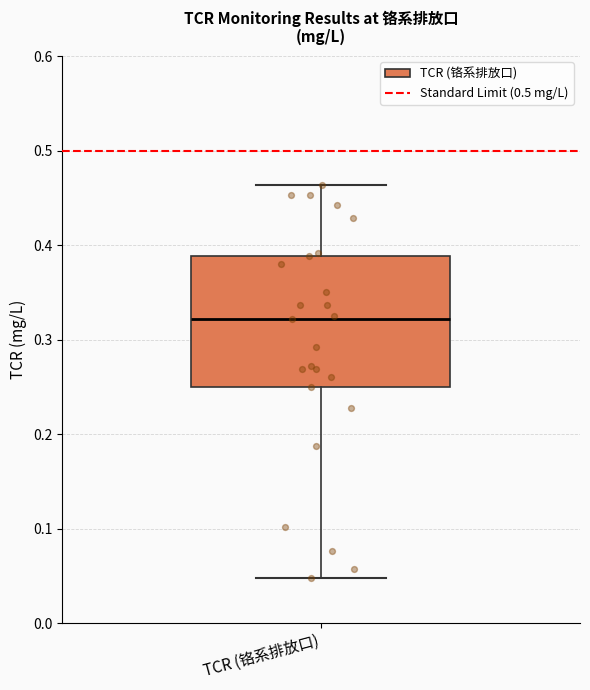

Transcribe this box plot: give where the median line is, the range the box spans, and where the two whiskers end, as read against the y-axis. The values are not printed on the chart, so give them approximately, as read against the axis.

median 0.32, box 0.25 to 0.39, whiskers 0.05 to 0.46